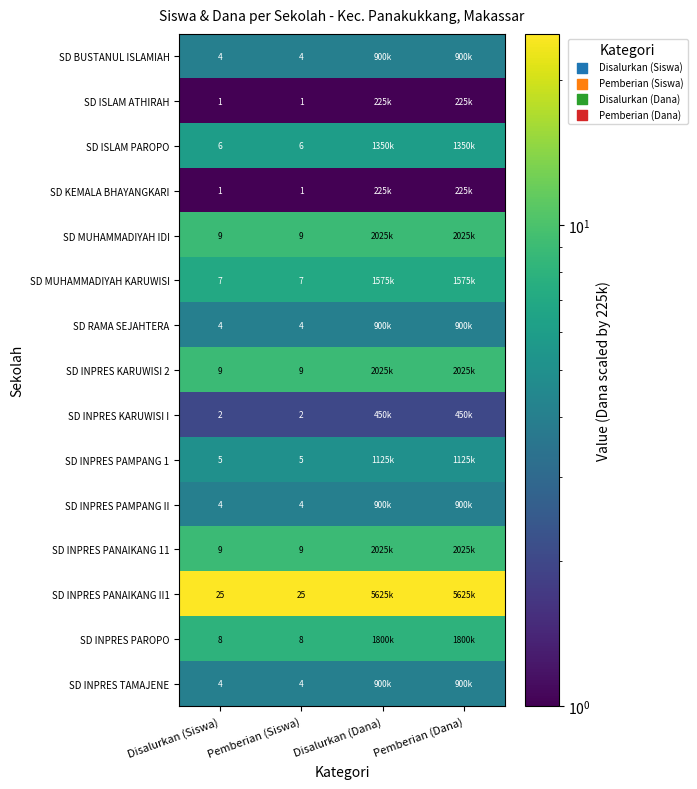

The value of SD BUSTANUL ISLAMIAH at Disalurkan (Siswa) is 1. True or false?

False